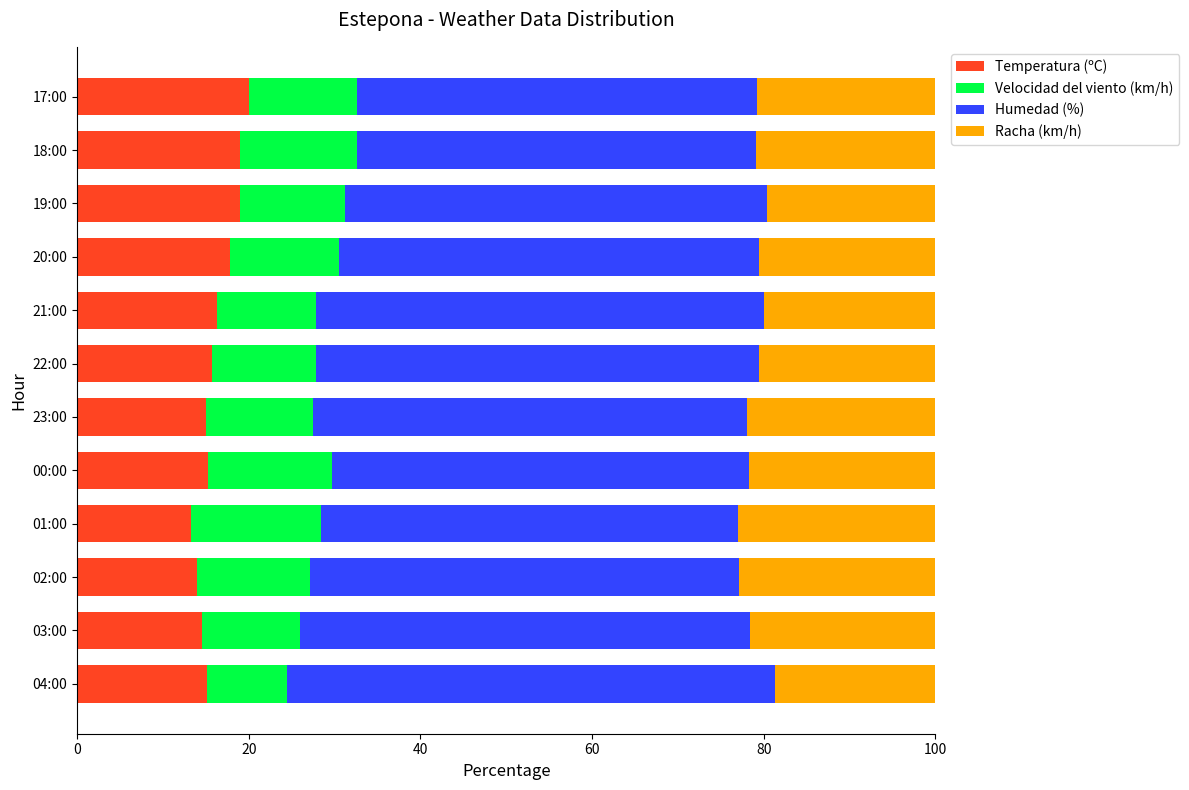

What is the sum of the Temperatura (ºC) values at 21:00 and 00:00?

31.5